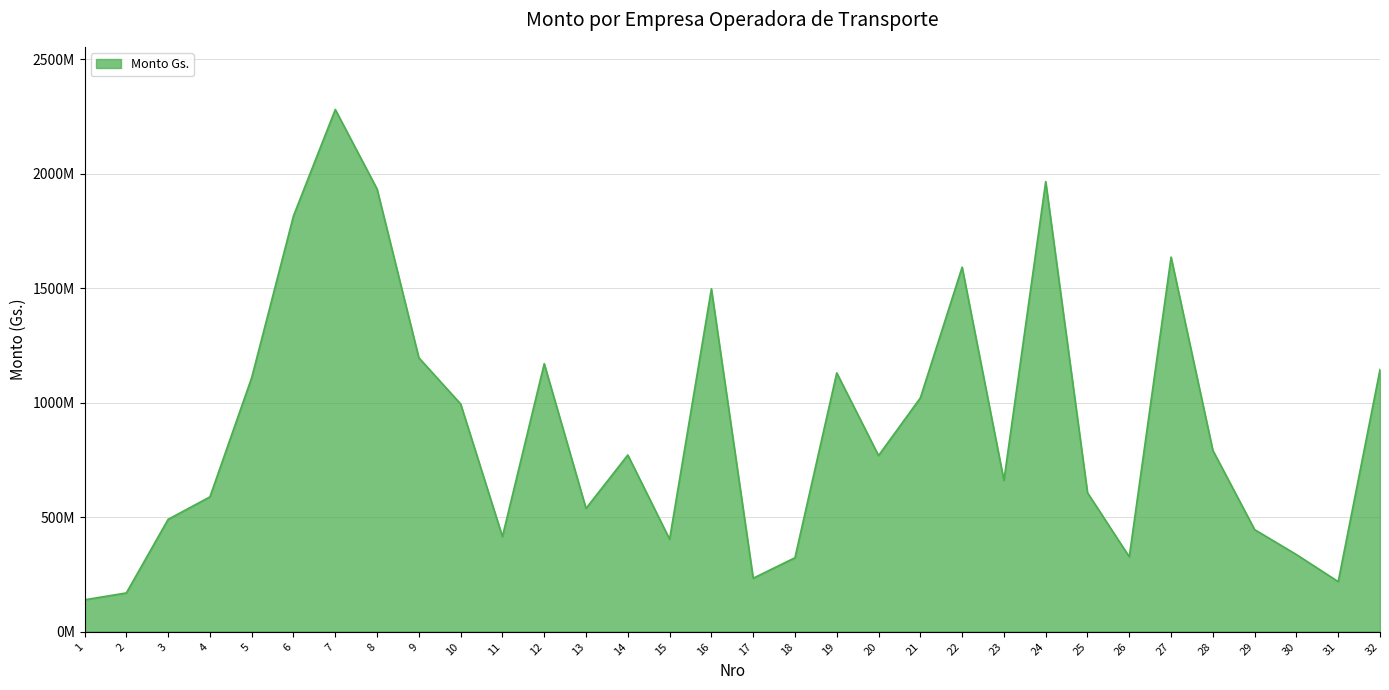

Where is the first local minimum?

11